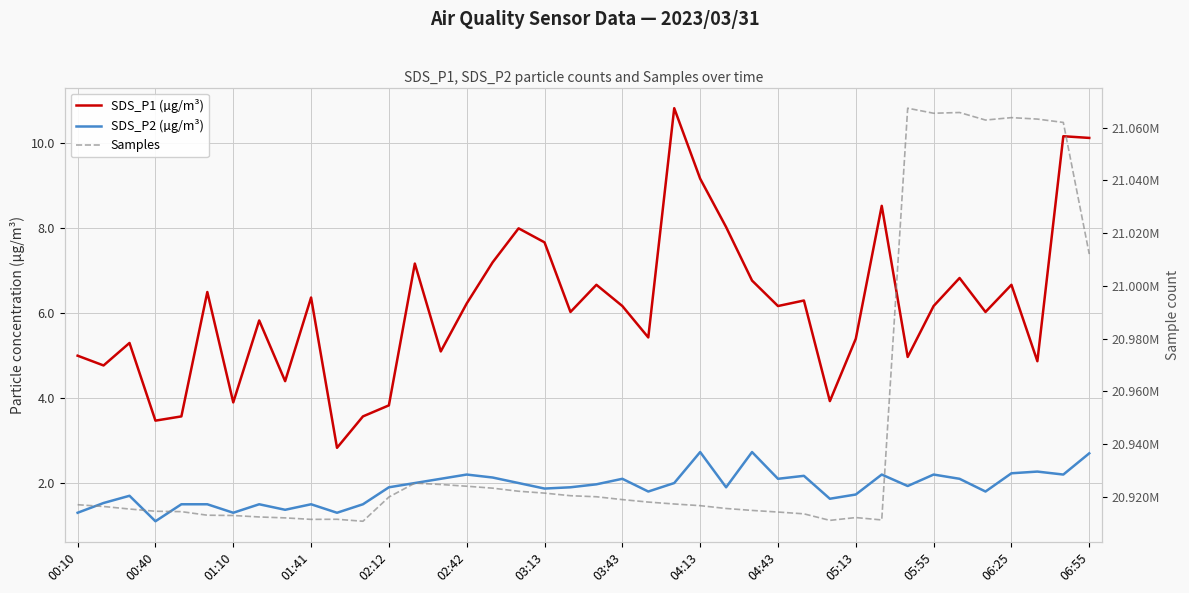

What is the value of the SDS_P2 (µg/m³) point at the 3rd from the left?

1.7